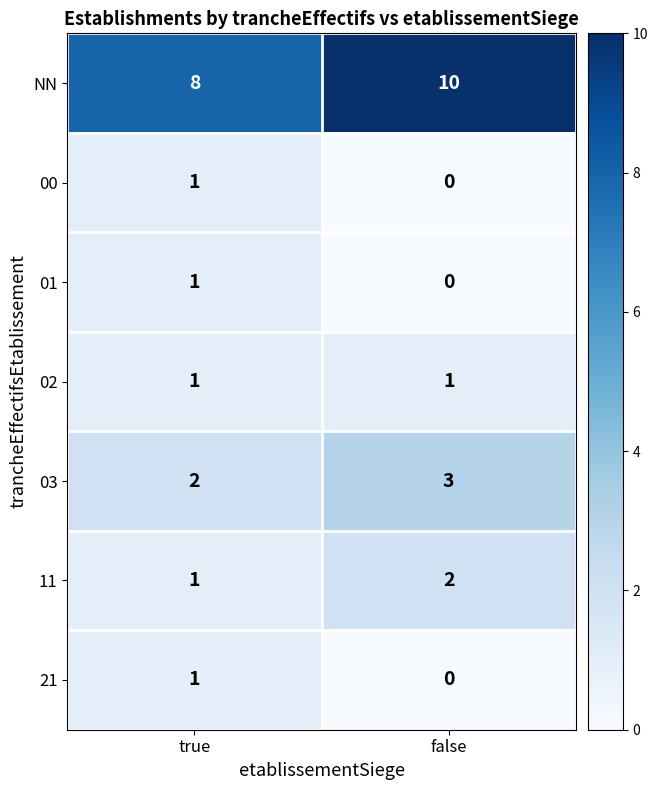

Which series has the largest total across all categories?

NN